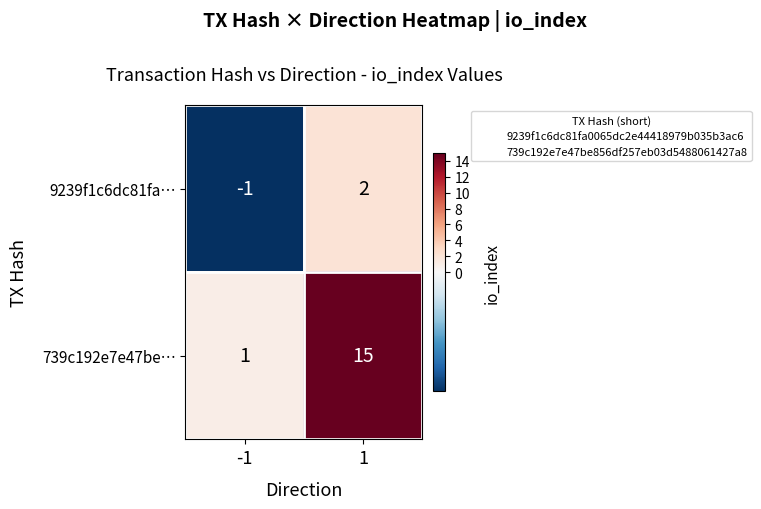

What is the highest value of the 739c192e7e47be… series?

15